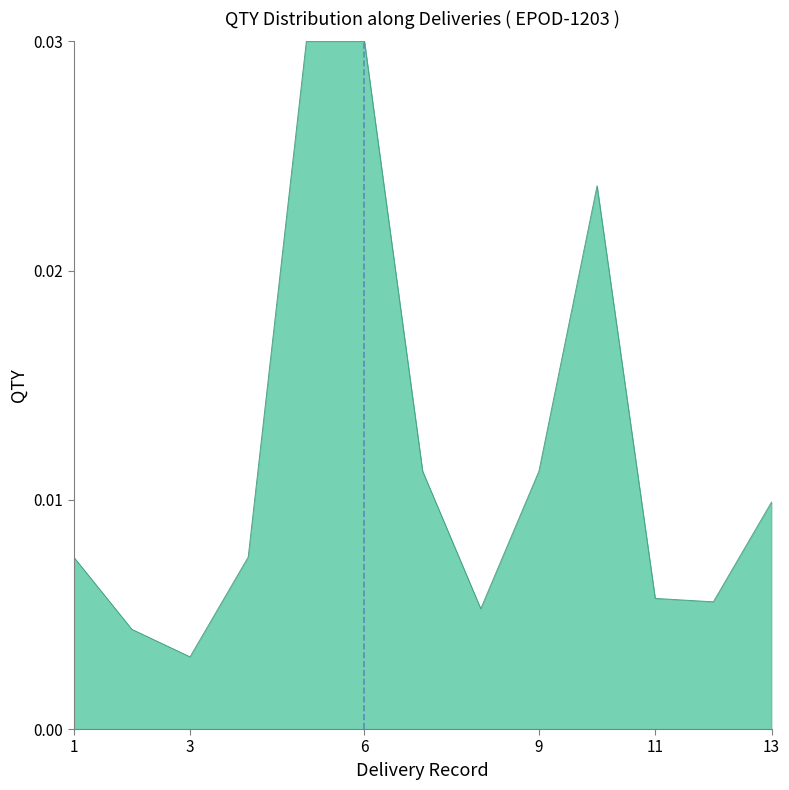

At which label is the value closest to 0?

3